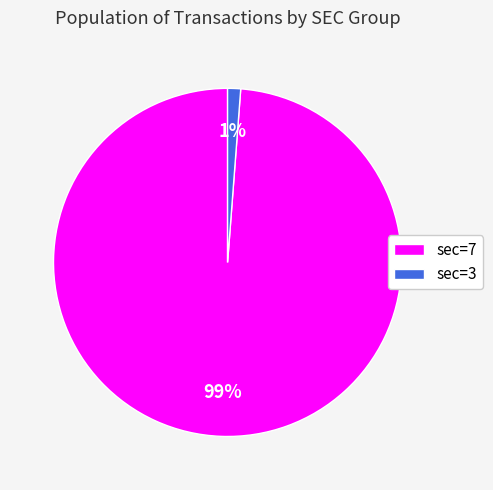

Which category has the smallest portion of the pie?

sec=3